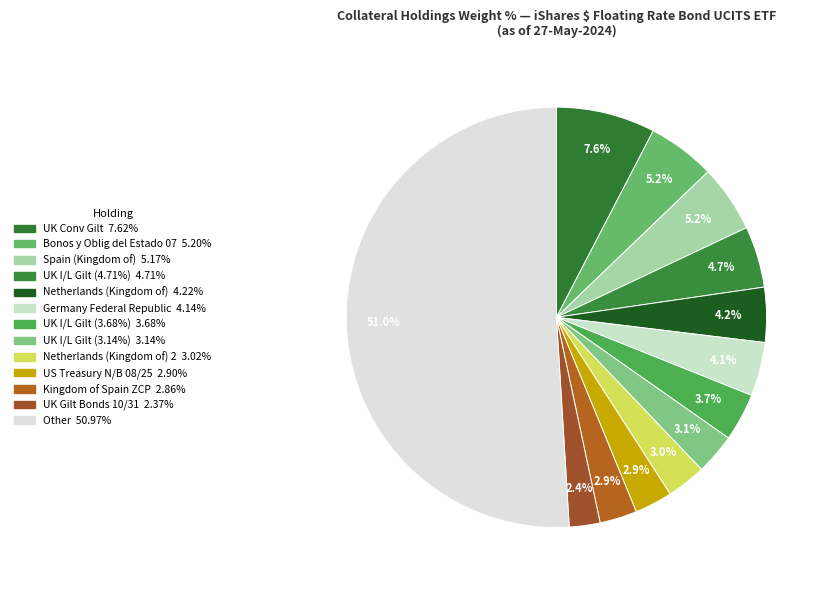

How many slices are in this pie chart?

13